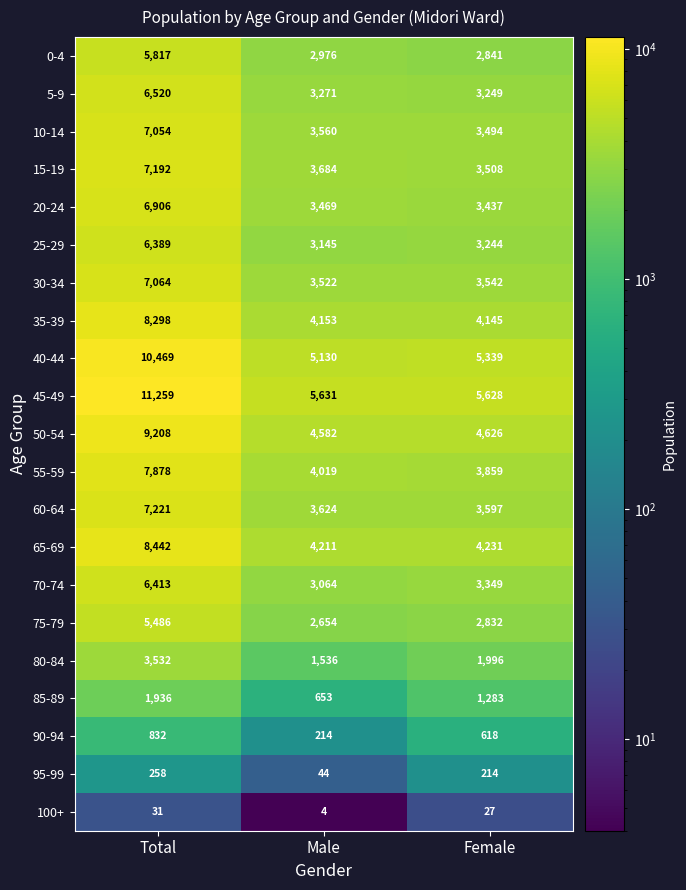

What is the difference between the 80-84 values at Total and Female?

1536